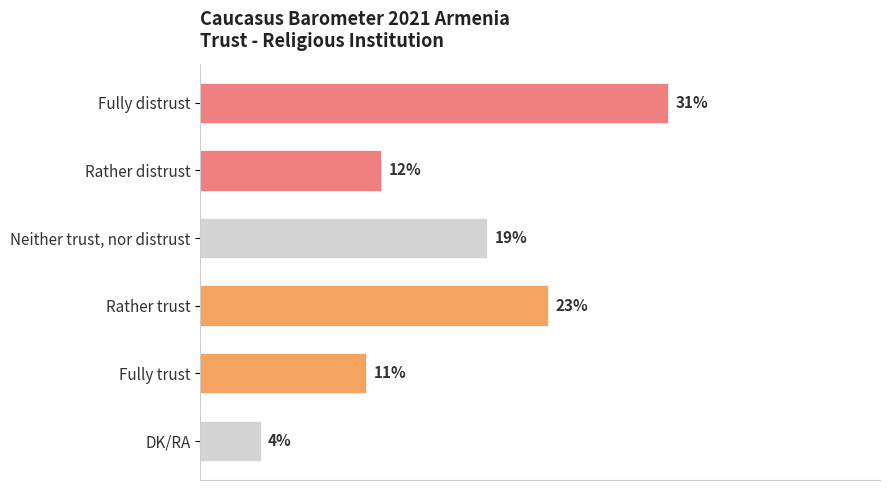

At which label is the value closest to 17?

Neither trust, nor distrust